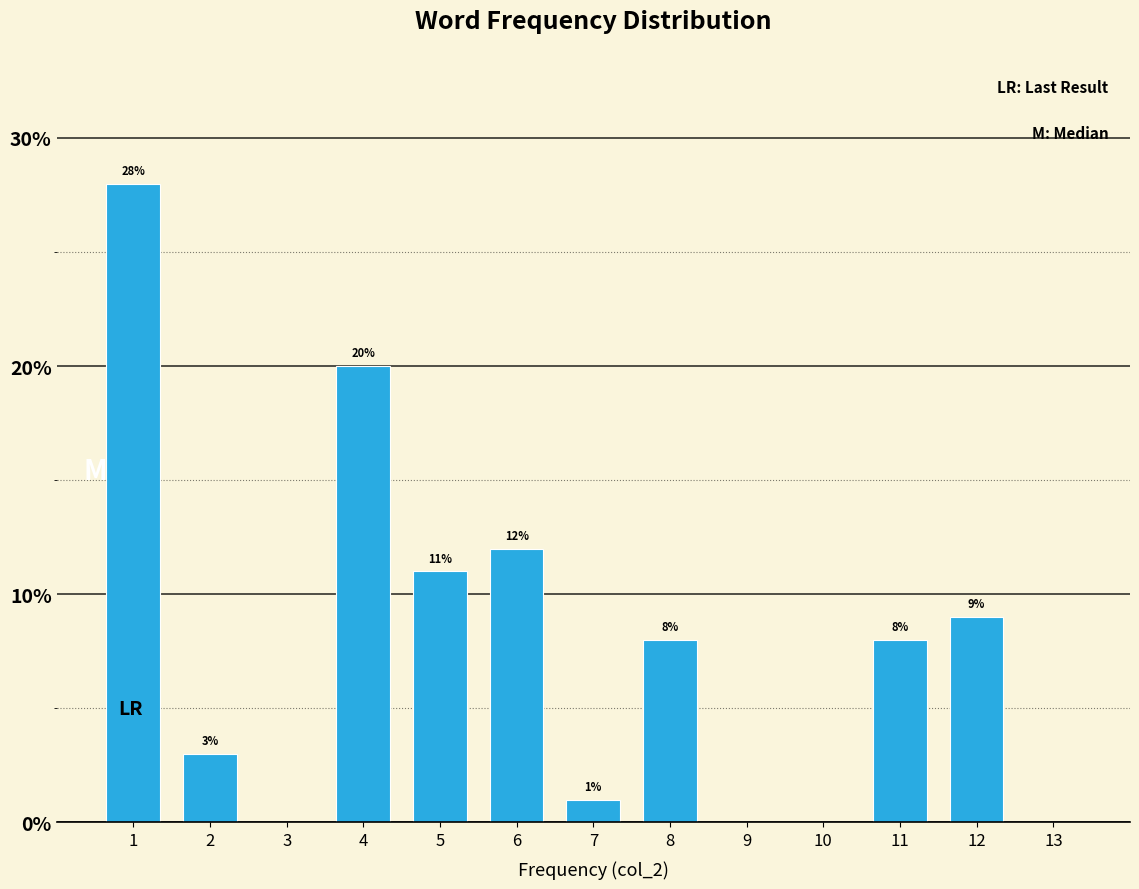

Reading right to left, transcribe all the data shown in this chart.

9.0	8.0	8.0	1.0	12.0	11.0	20.0	3.0	28.0